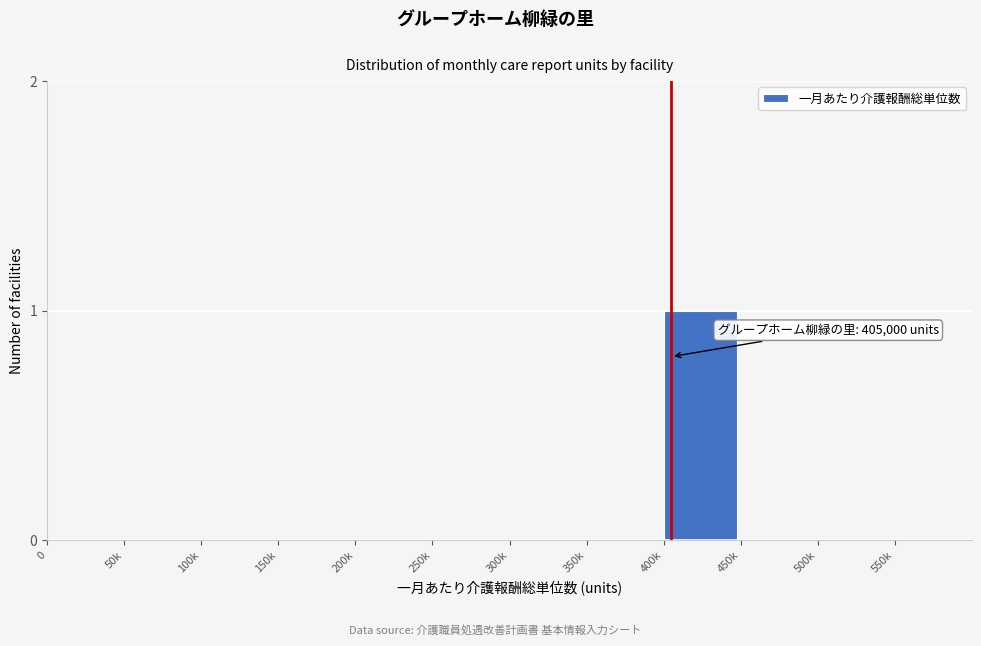

Reading right to left, what are all the values shown in this chart?

550k=0	500k=0	450k=0	400k=1	350k=0	300k=0	250k=0	200k=0	150k=0	100k=0	50k=0	0=0